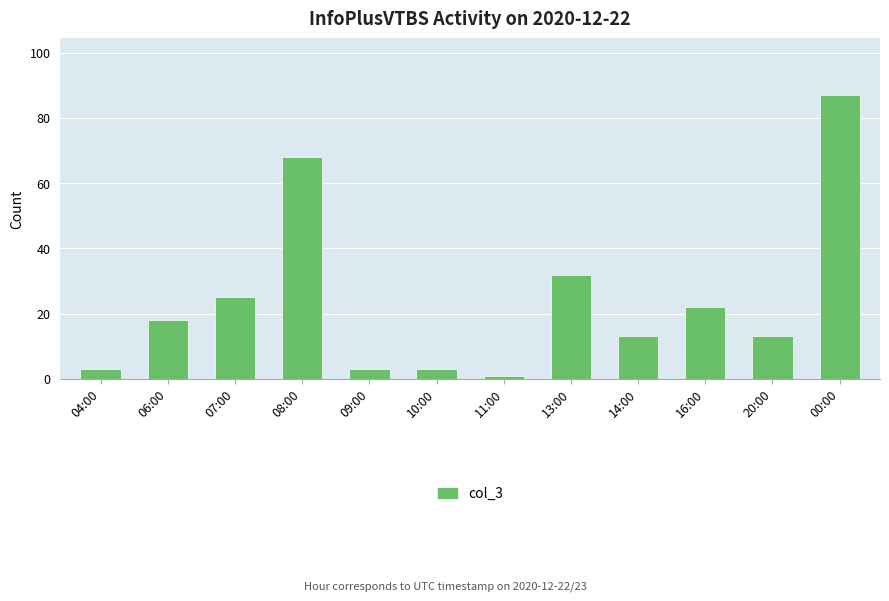

At which label is the value closest to 44?

13:00